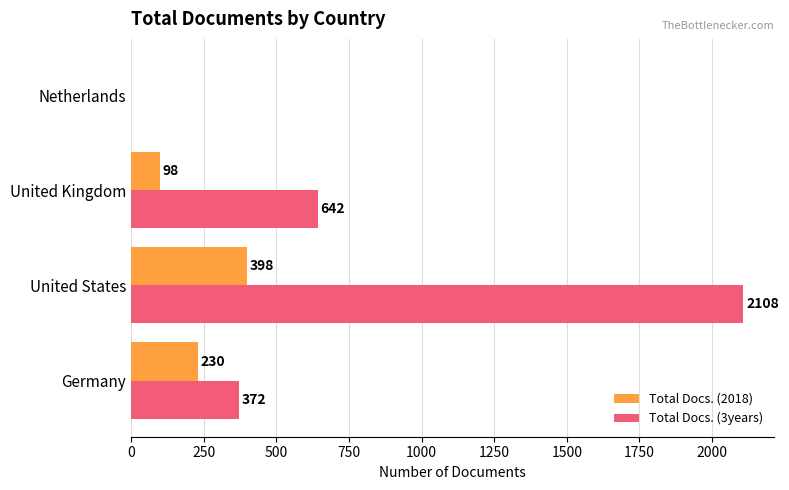

What is the sum of the Total Docs. (2018) values at Germany and Netherlands?

230